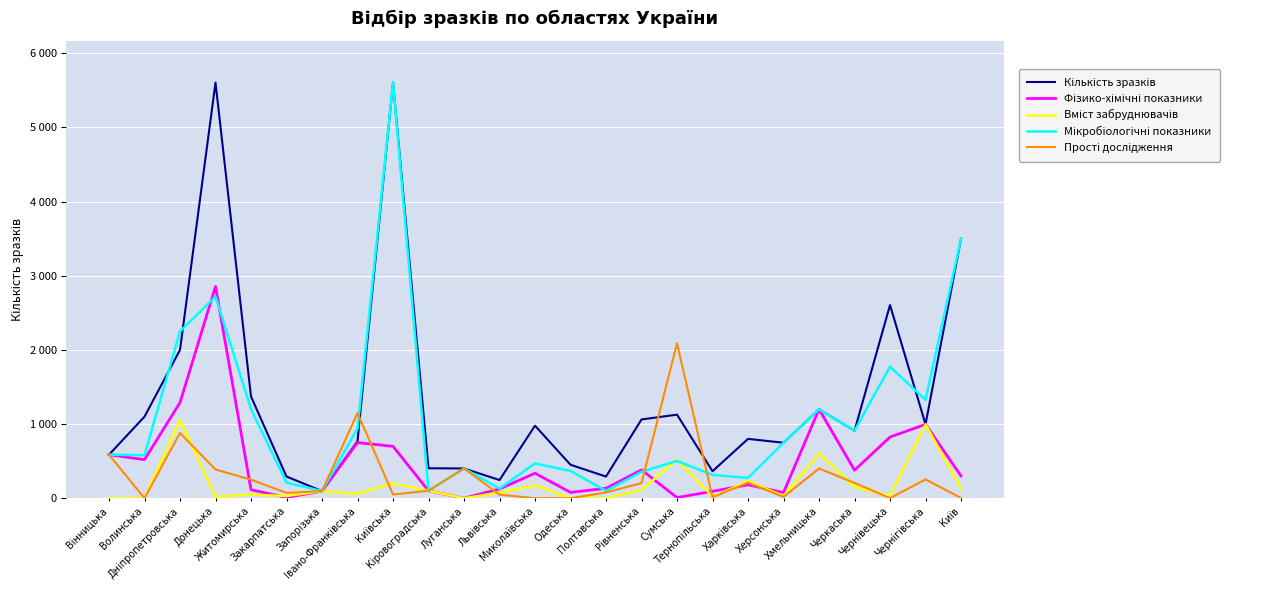

Does the chart have visible grid lines?

Yes